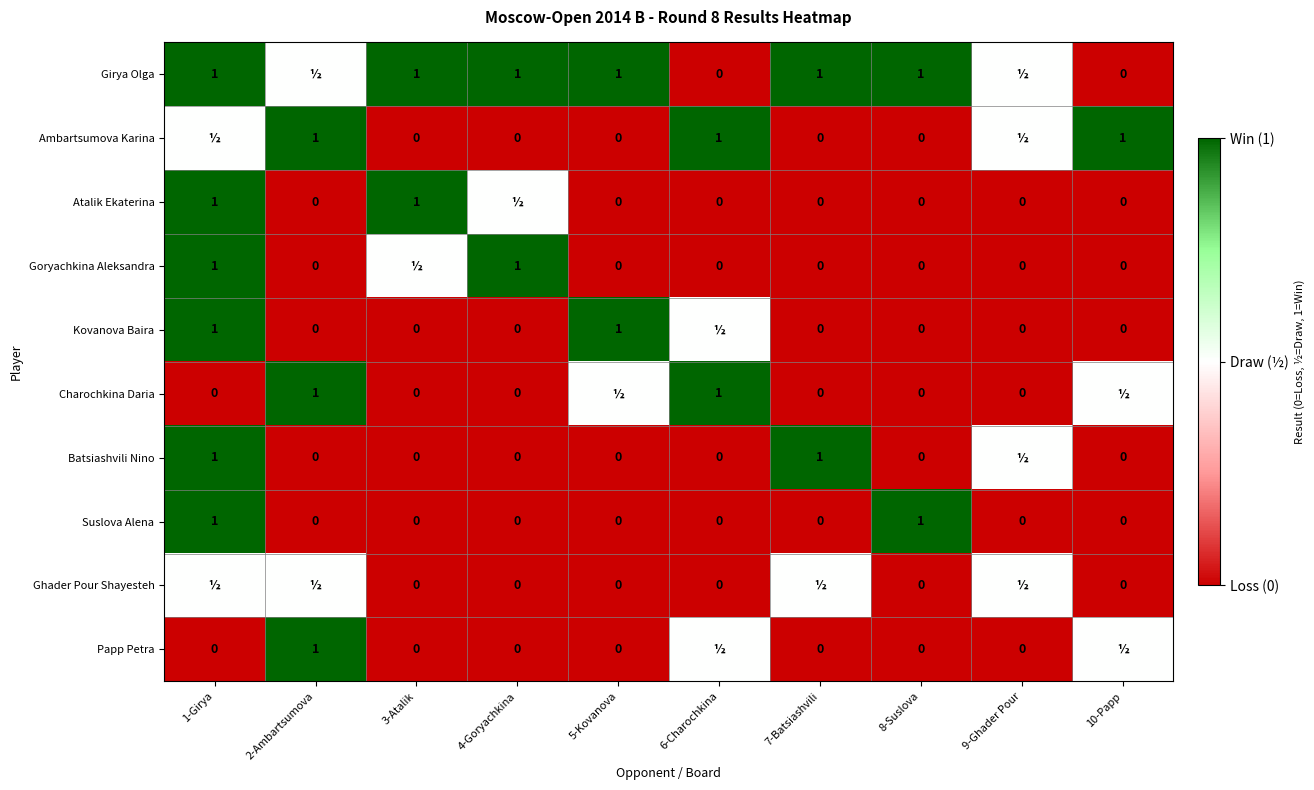

What is the difference between the Girya Olga values at 7-Batsiashvili and 6-Charochkina?

1.0